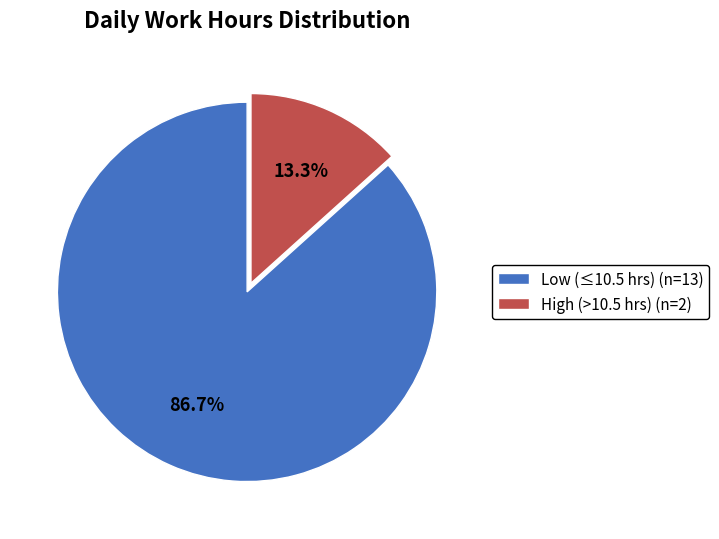

Rank the categories by value from lowest to highest.

High (>10.5 hrs) (n=2), Low (≤10.5 hrs) (n=13)